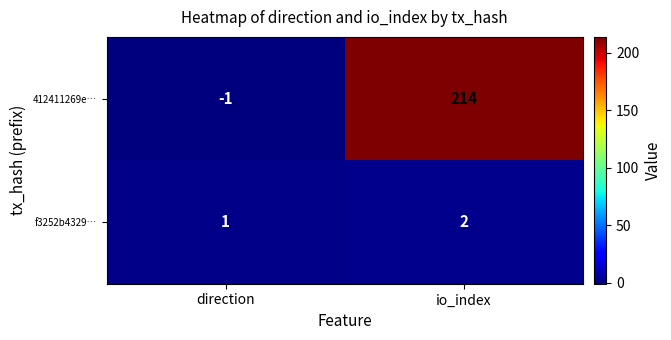

Rank the categories by 412411269e… value from highest to lowest.

io_index, direction